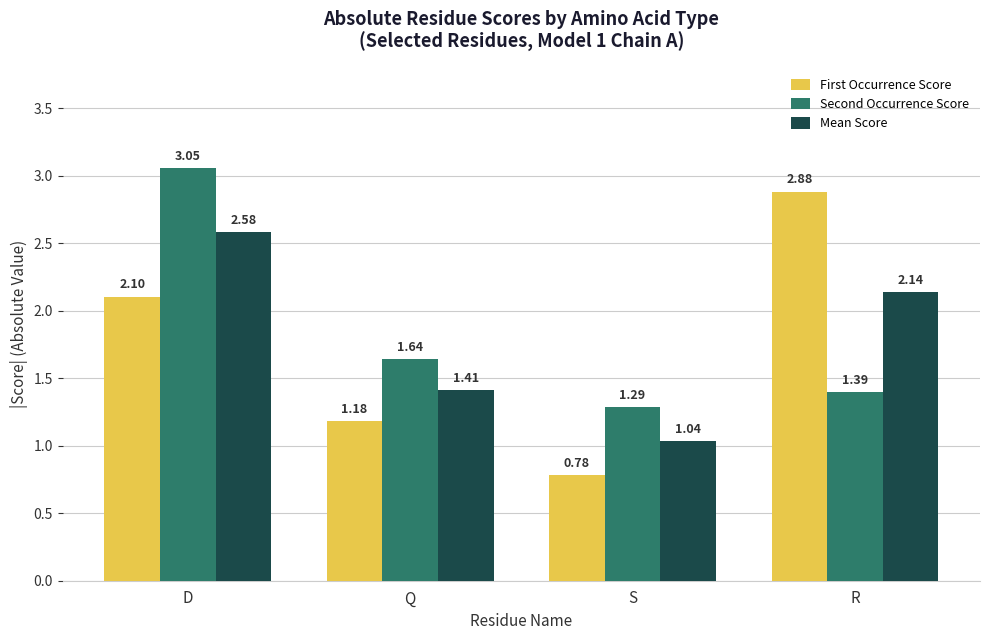

Where does the First Occurrence Score series first go above 2?

D